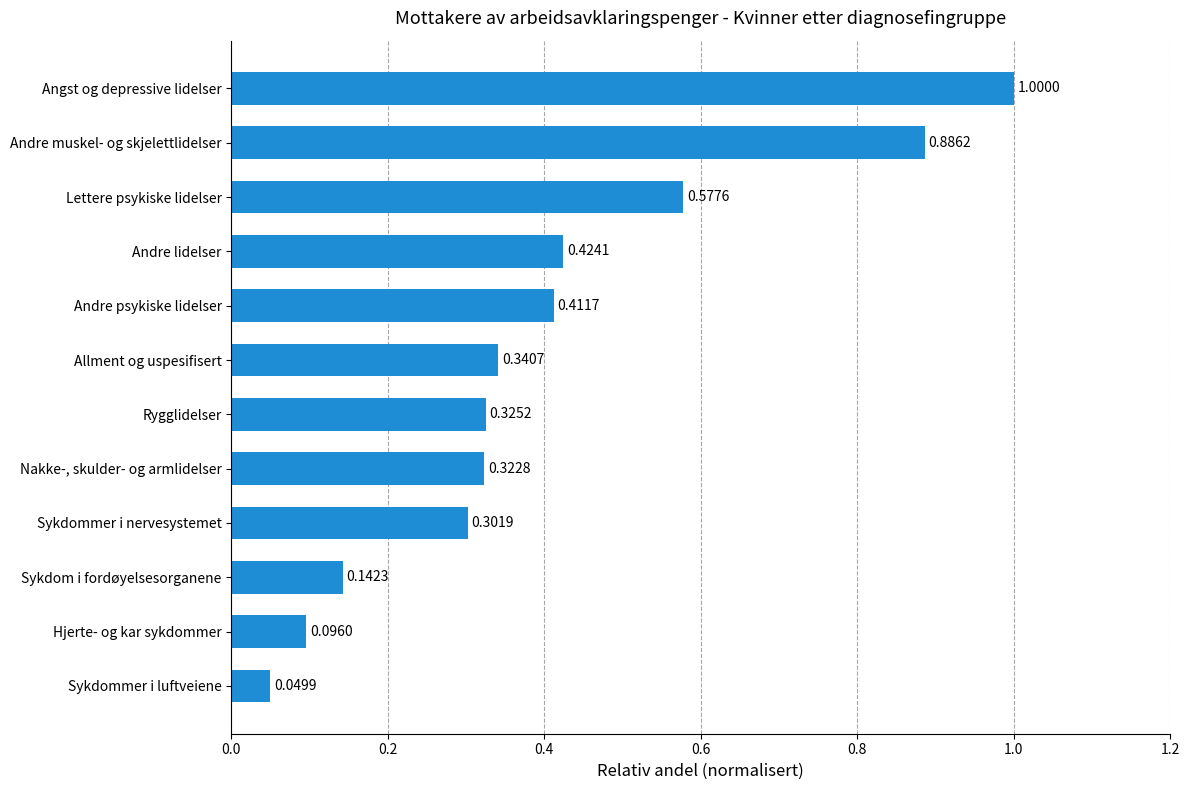

What is the sum of all values?

4.9